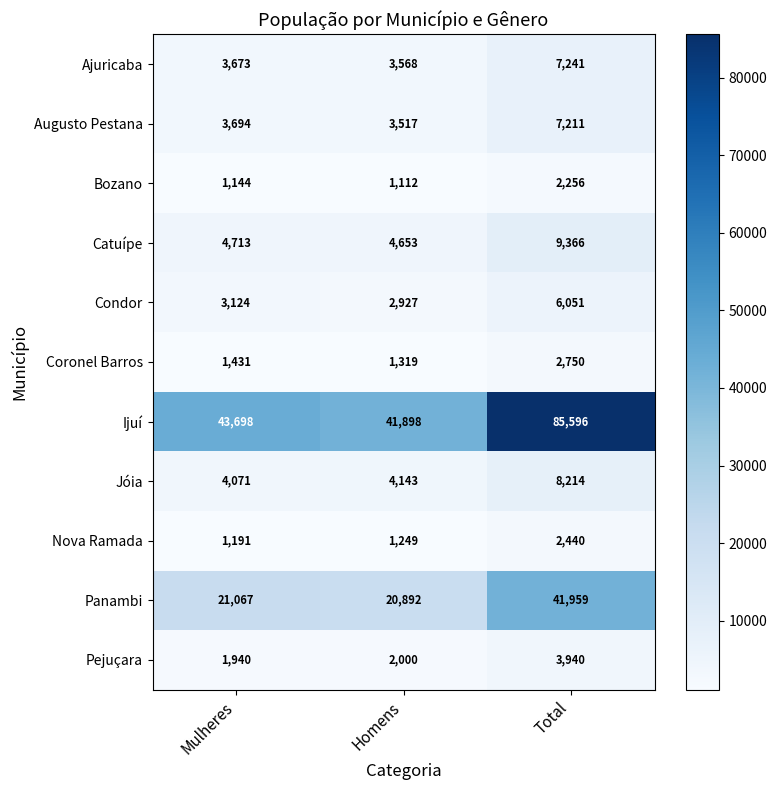

What is the approximate value of Pejuçara at Homens, to the nearest 100?

2000